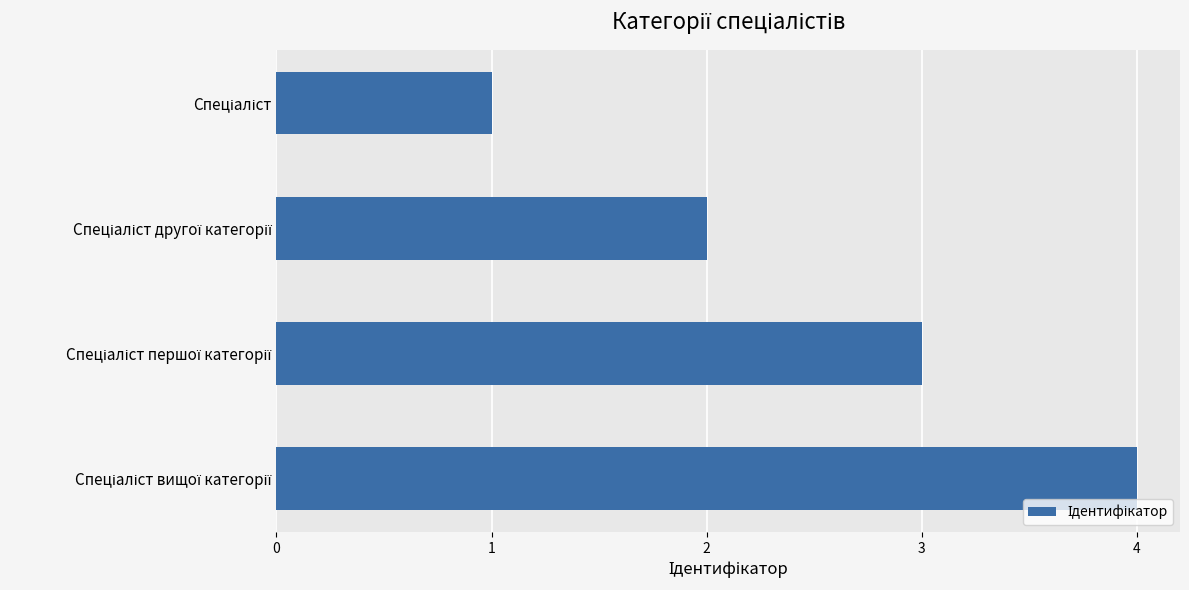

What is the minimum value shown in the chart?

1